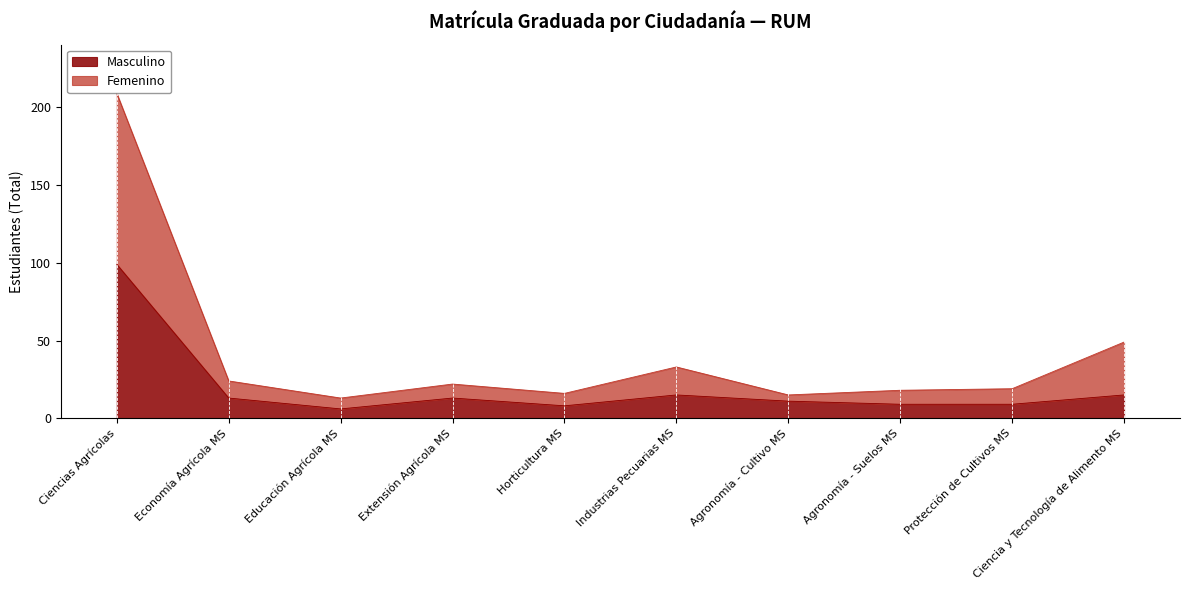

How many distinct data groups are displayed?

2